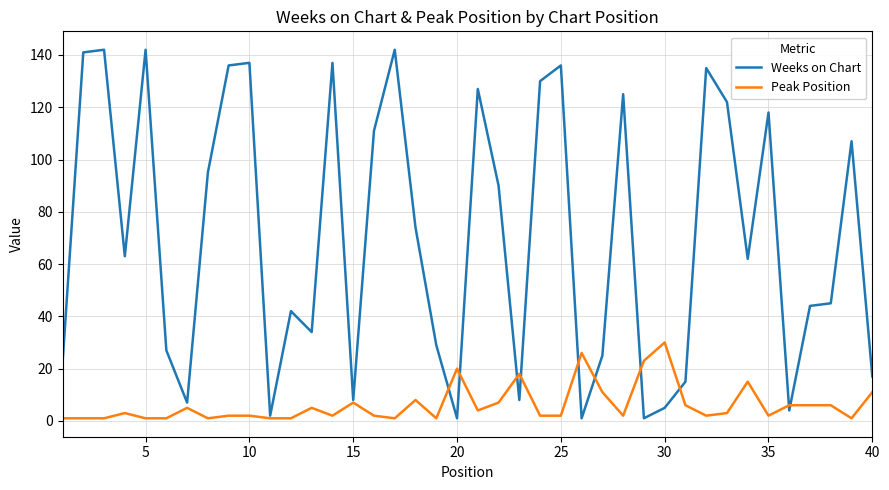

What is the greatest value displayed?

142